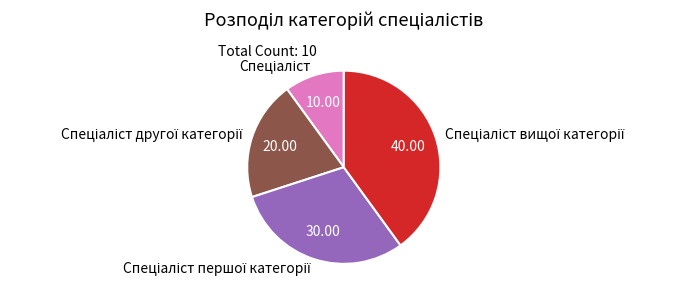

How many slices are in this pie chart?

4